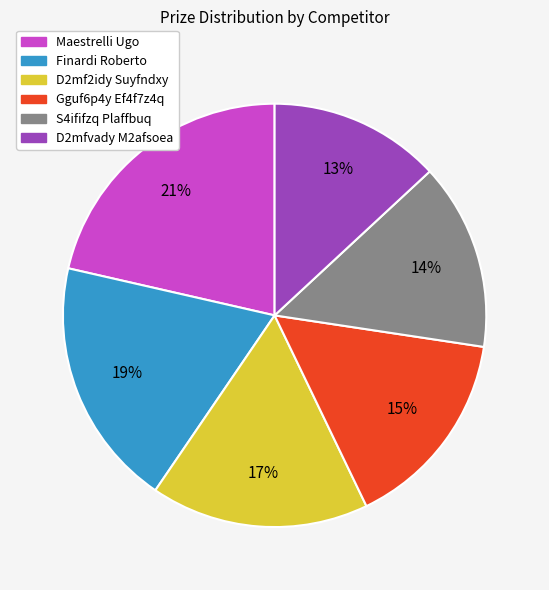

Which slice is the largest?

Maestrelli Ugo